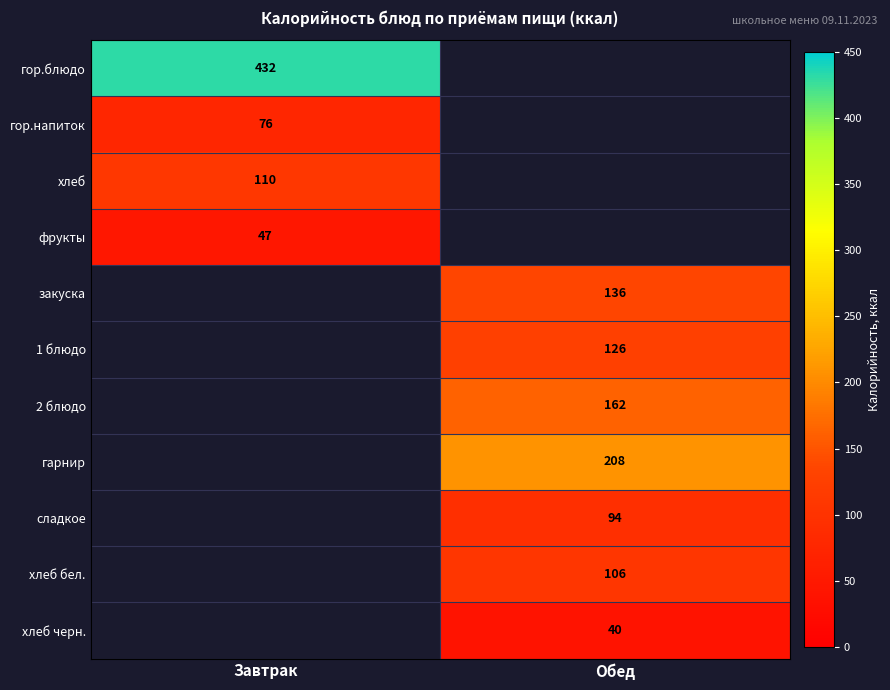

Which label corresponds to the smallest value in the chart?

Обед